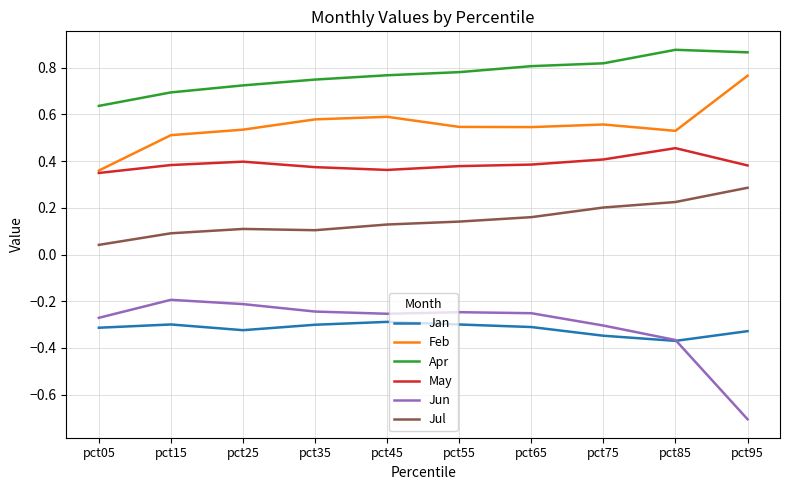

What is the minimum value shown in the chart?

-0.7